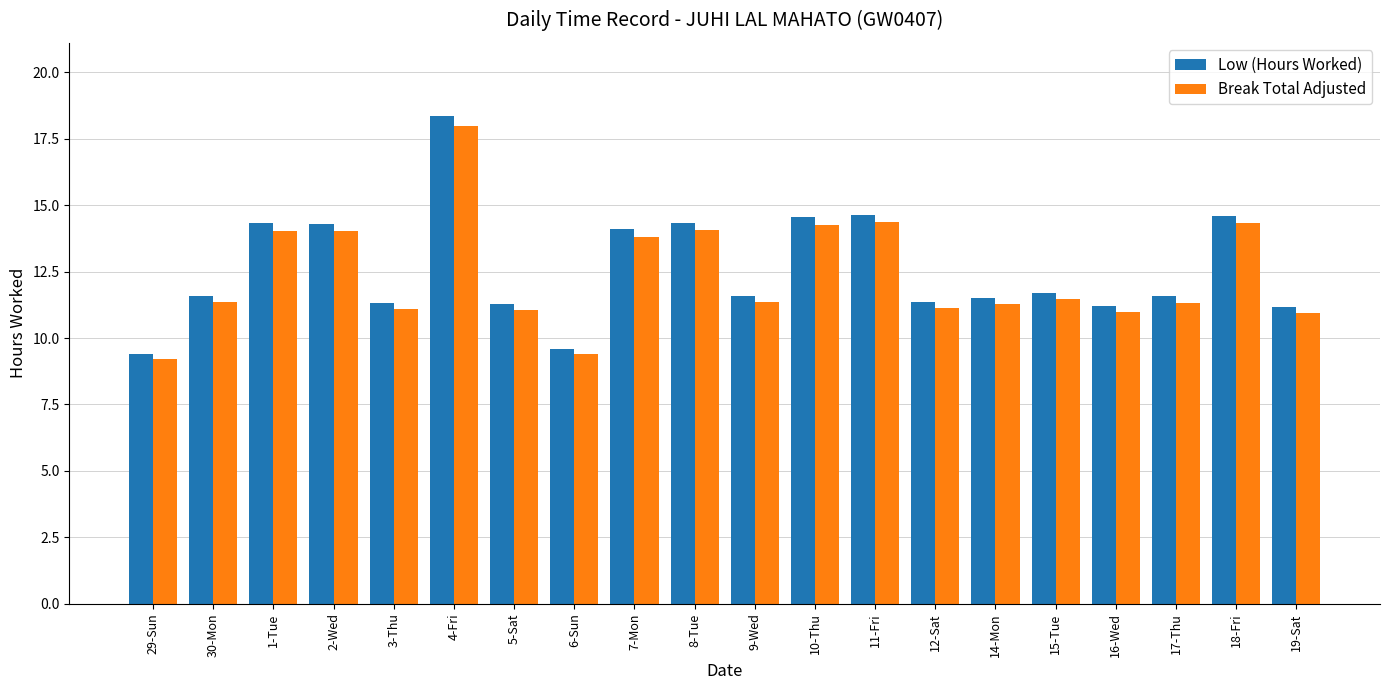

What is the smallest value displayed?

9.2